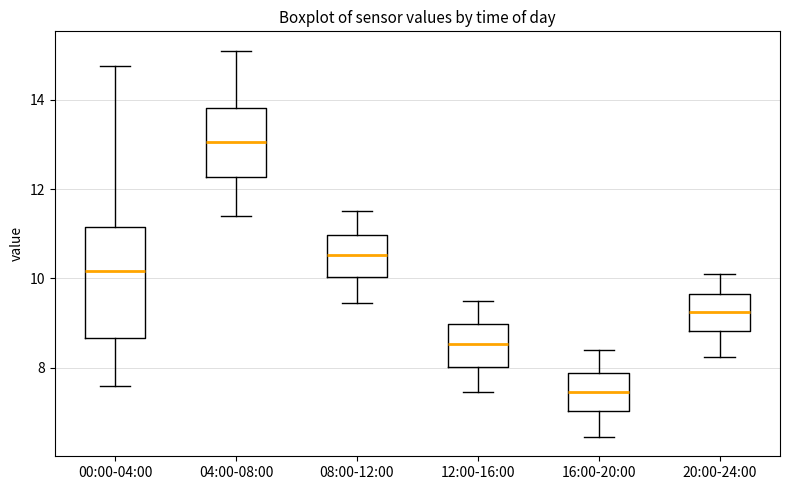

Which box is the tallest, from its lower edge to its upper edge?

00:00-04:00